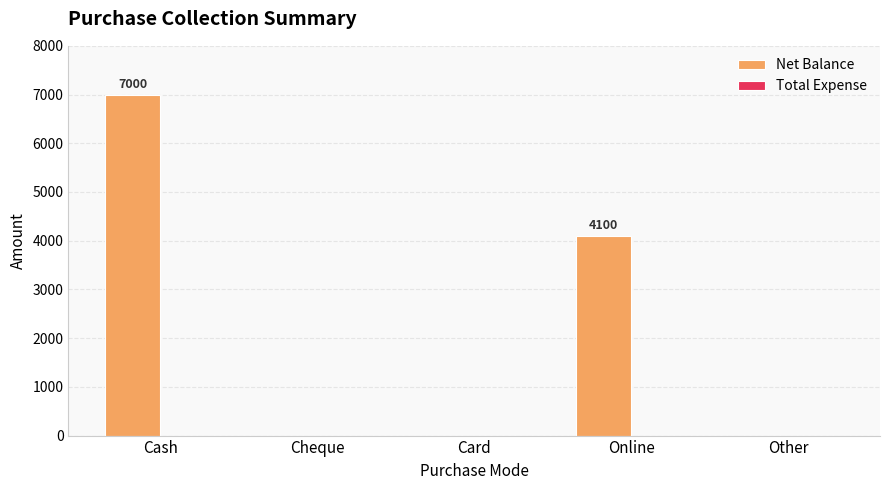

Reading left to right, extract all data points from this chart.

Cash=7000	Cheque=0	Card=0	Online=4100	Other=0